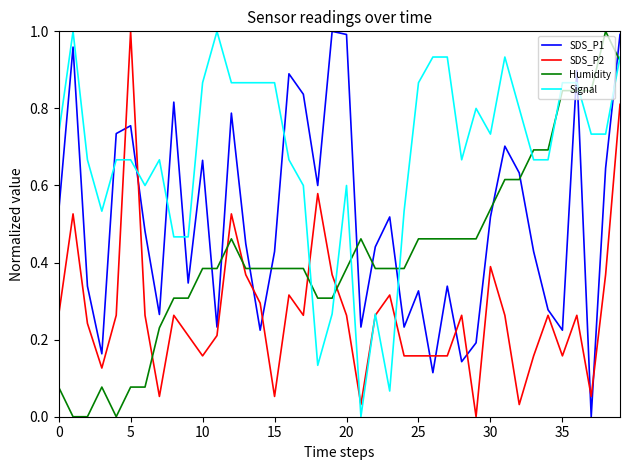

List the series in order of their overall mean, highest first.

Signal, SDS_P1, Humidity, SDS_P2